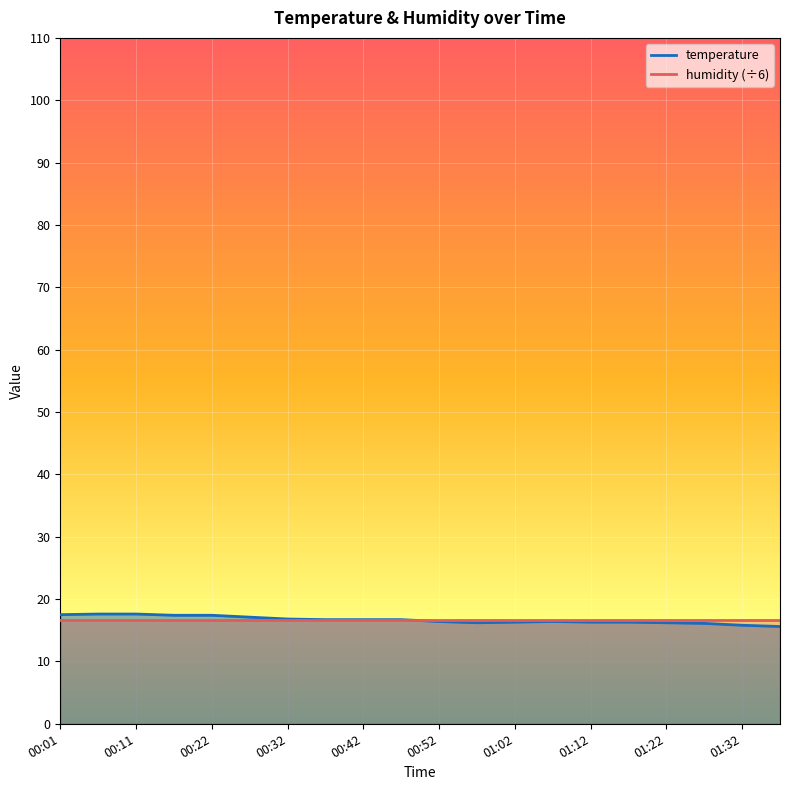

The chart shows a value of 16.1 at 01:27. True or false?

True